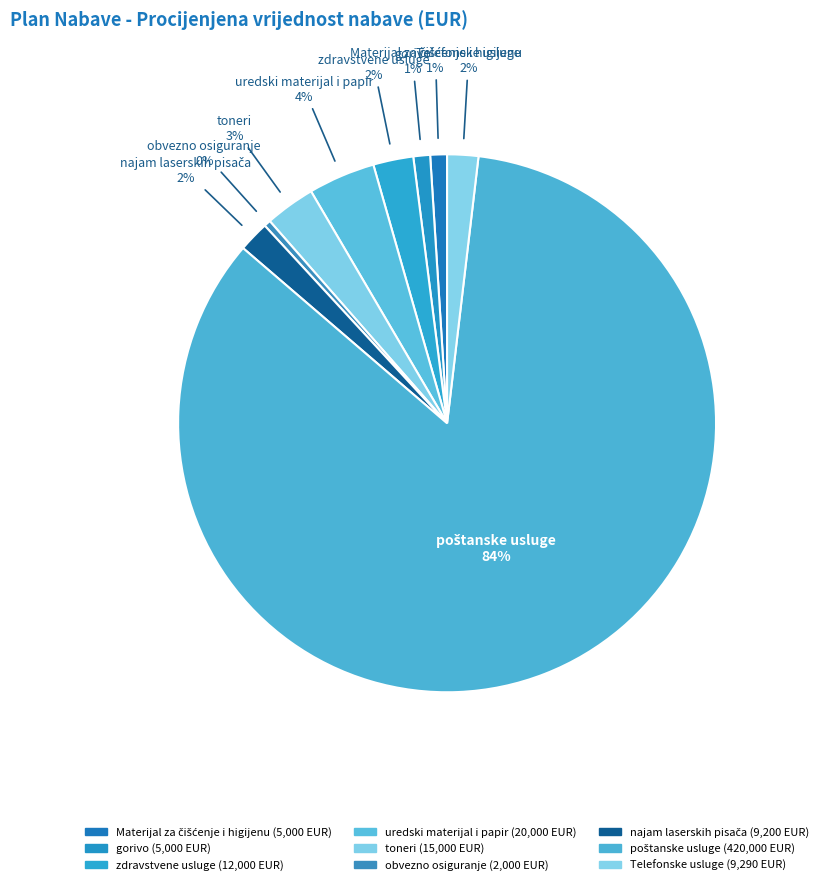

How many segments does this pie chart have?

9